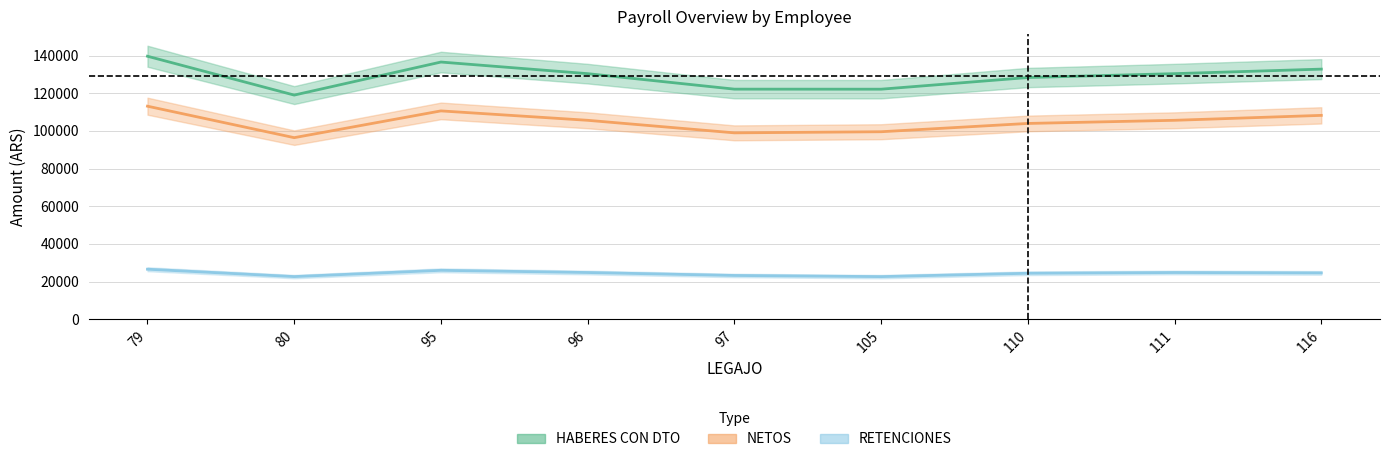

What is the difference between the maximum and minimum values in the RETENCIONES series?

3938.1